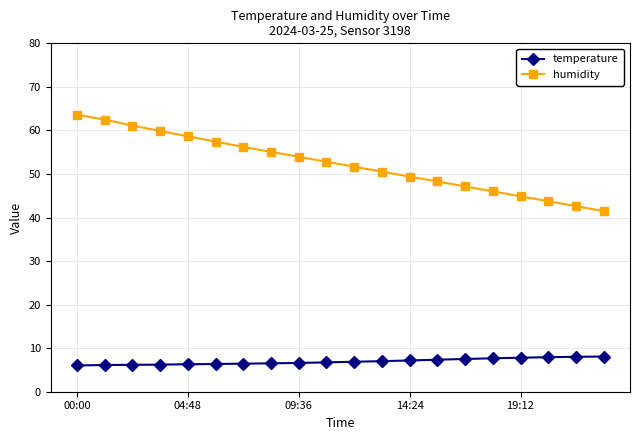

What is the value of the temperature point at the 20th from the left?

8.1